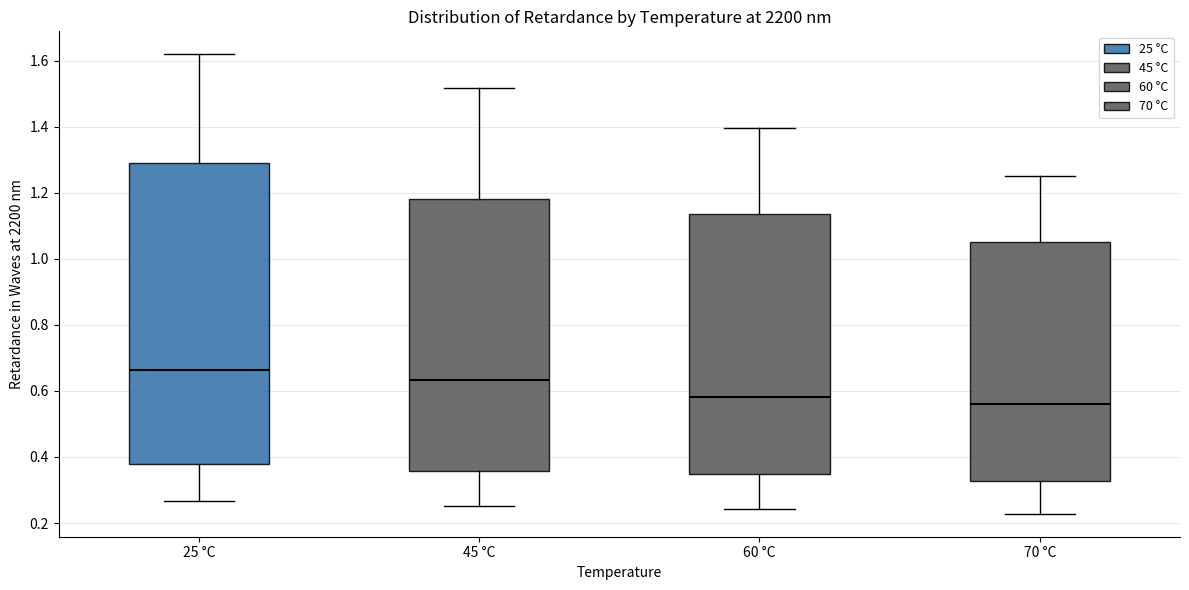

Where is the upper edge of the box for 25 °C on the y-axis? The values are not printed on the chart, so give them approximately, as read against the axis.

1.28